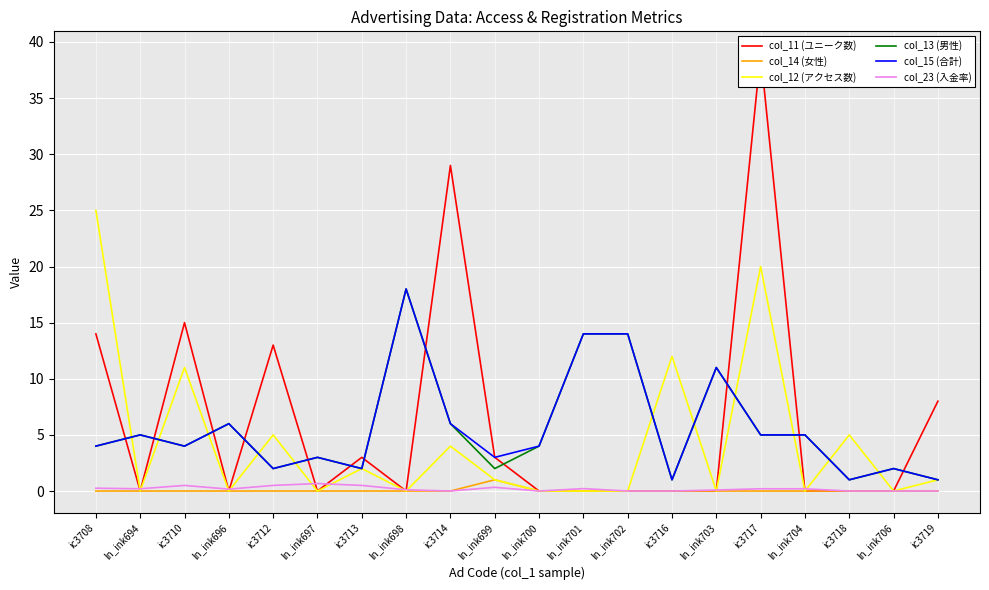

Rank the series by their maximum value, from highest to lowest.

col_11 (ユニーク数), col_12 (アクセス数), col_13 (男性), col_15 (合計), col_14 (女性), col_23 (入金率)